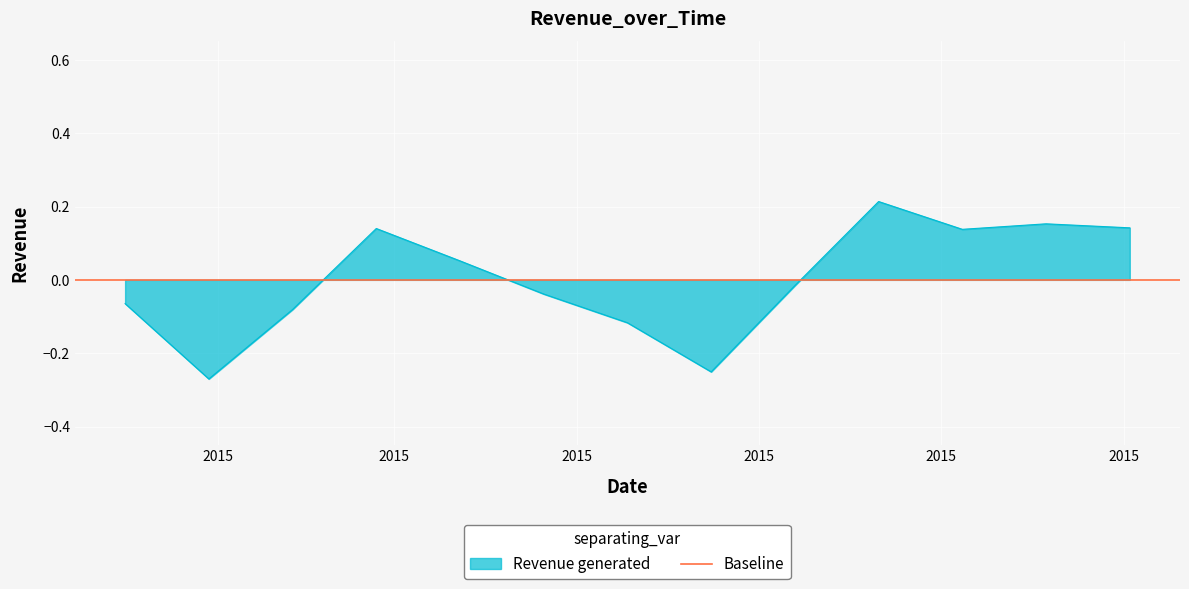

True or false: the data has more than 2 interior local peaks.

True